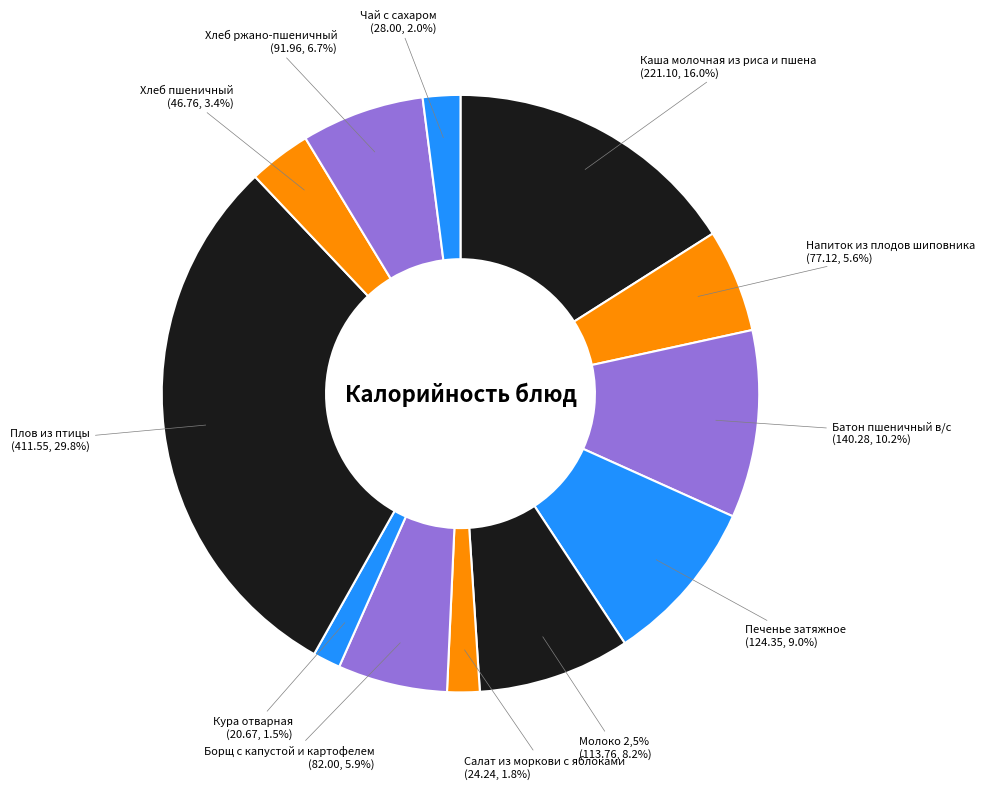

How many segments does this pie chart have?

12